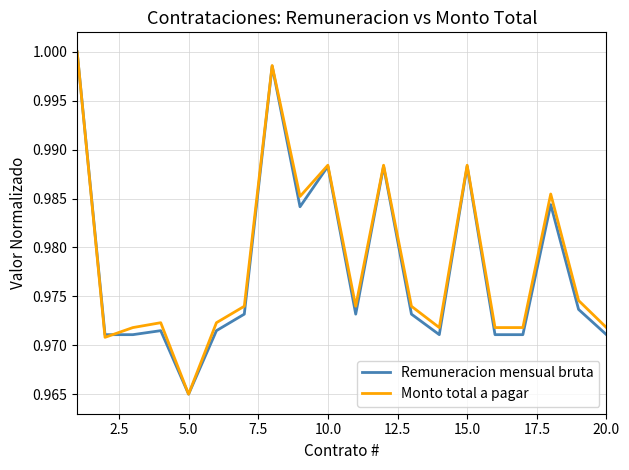

How many lines are shown in the chart?

2